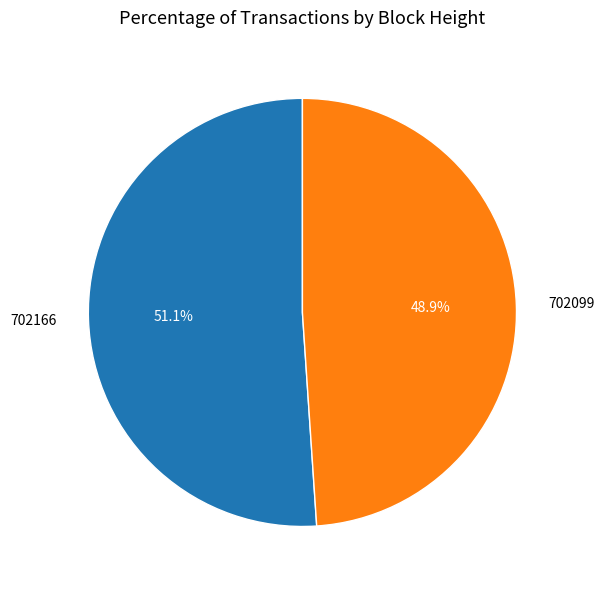

Combined, do 702099 and 702166 account for over 50%?

Yes